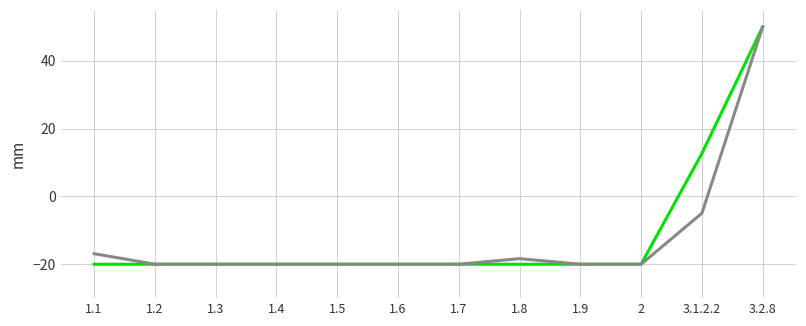

How many lines are shown in the chart?

2